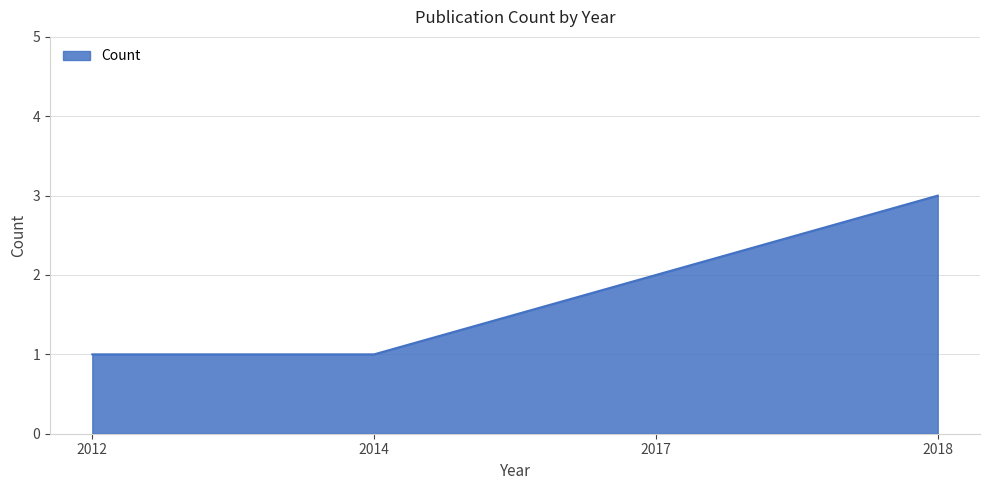

What is the smallest value displayed?

1